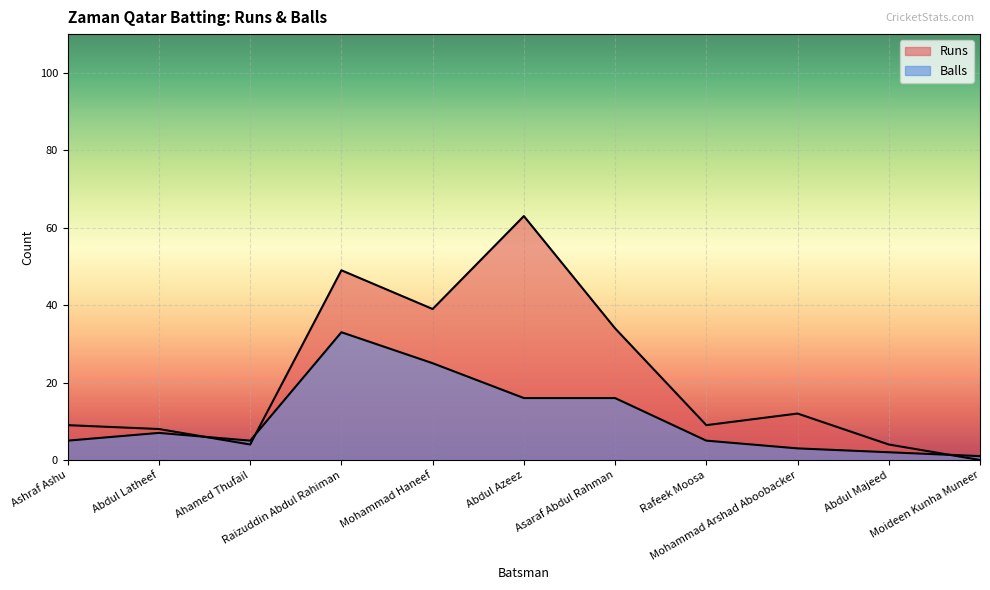

Where is the first local maximum for Runs?

Raizuddin Abdul Rahiman